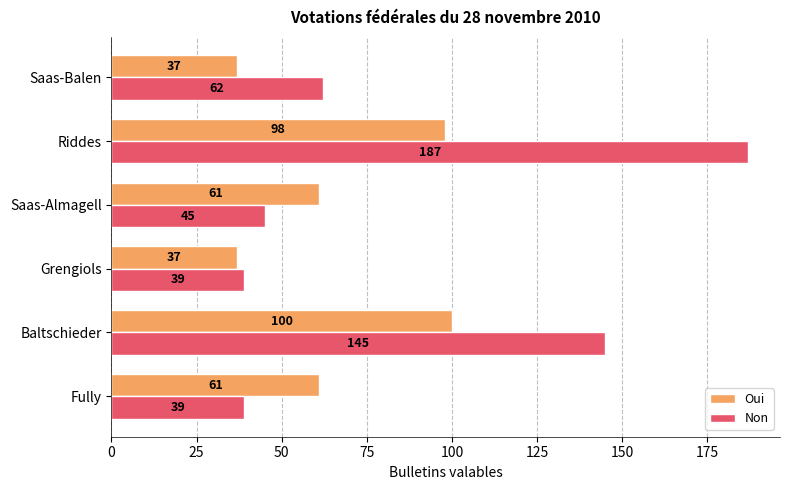

At Grengiols, list the series in order from largest to smallest.

Non, Oui